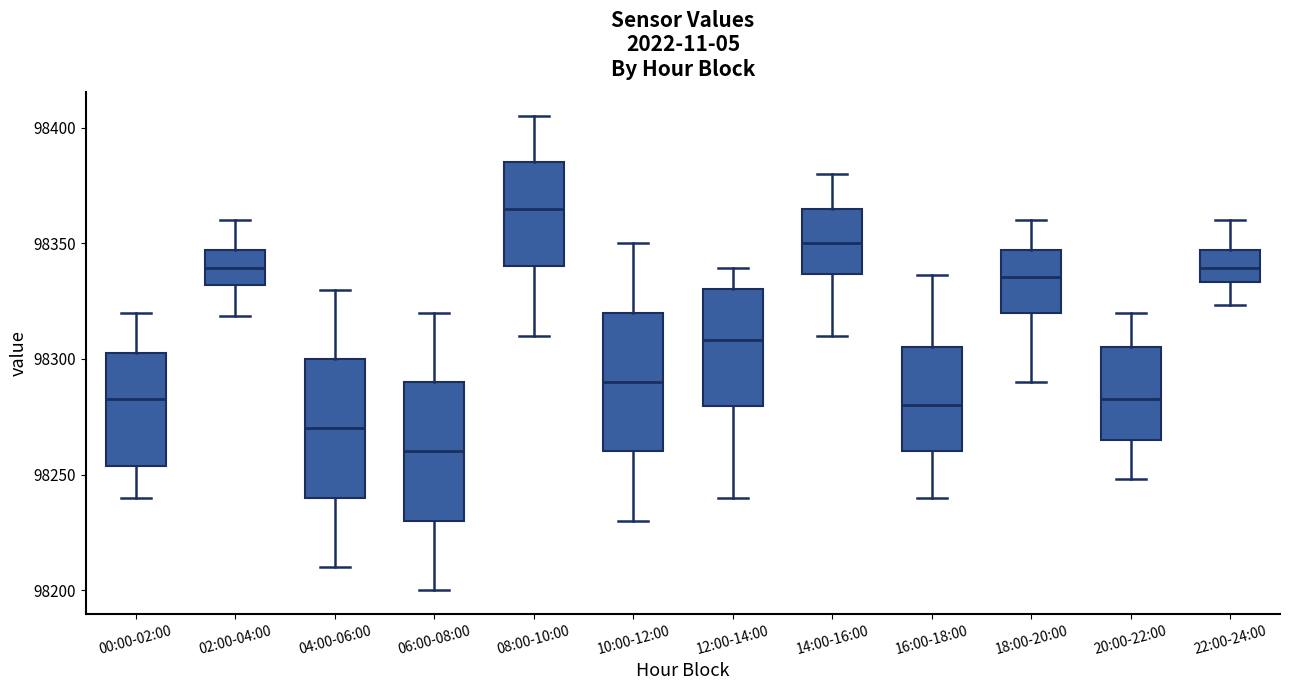

Which box's median line is the lowest?

06:00-08:00